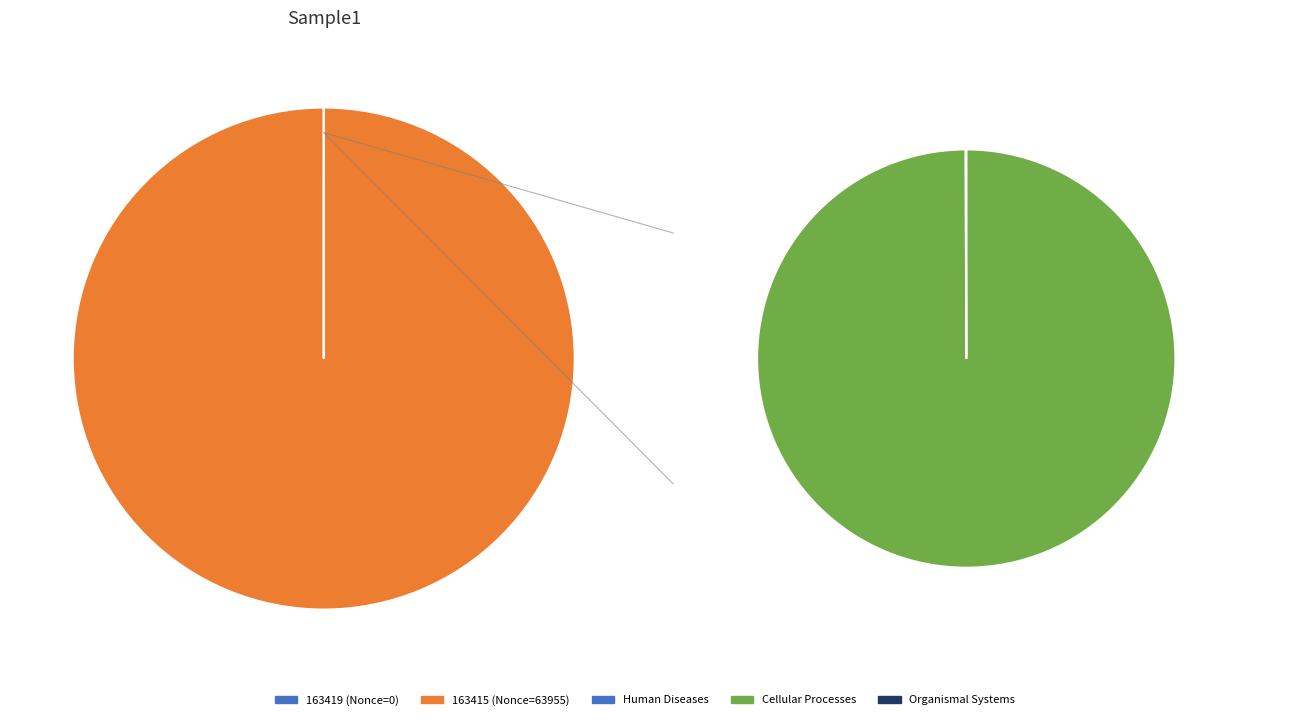

Rank the categories by value from lowest to highest.

163419, 163415